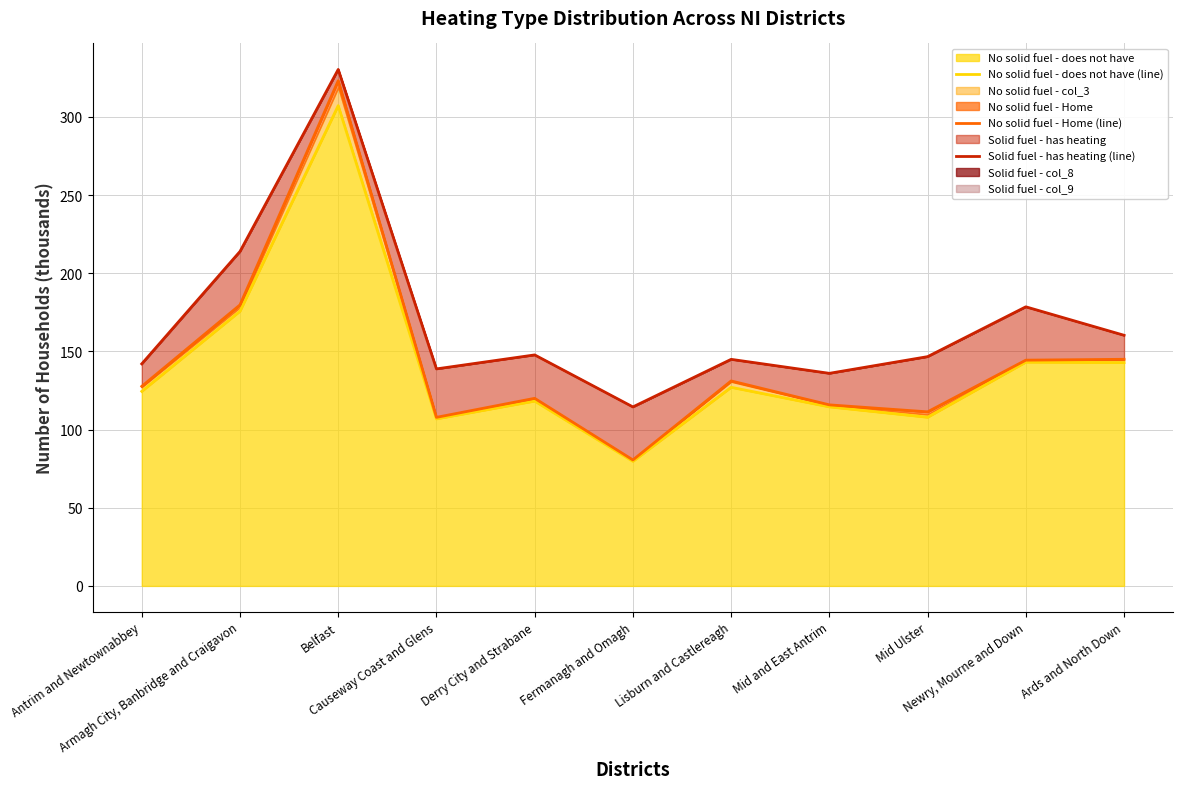

What is the sum of all Solid fuel - has heating (line) values?

1853.7